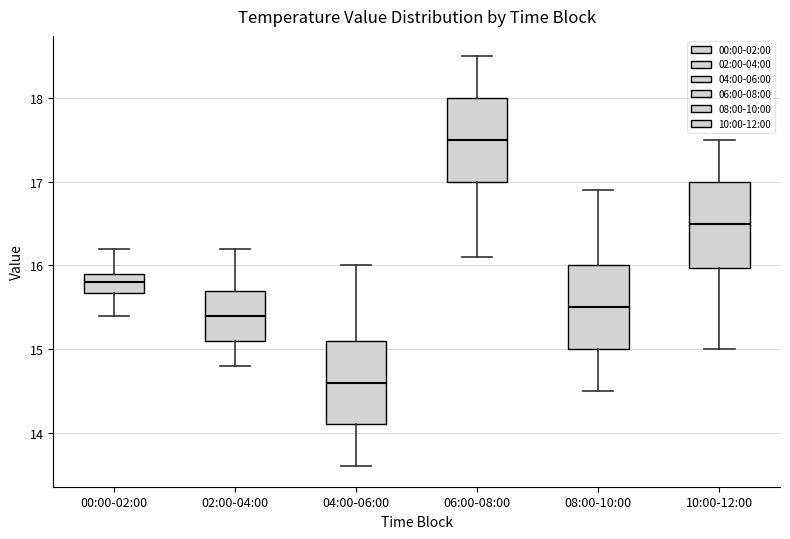

Reading left to right, read every box against the y-axis: the position of its median line, the range the box covers, and the ends of its whiskers. The values are not printed on the chart, so give them approximately, as read against the axis.

00:00-02:00: median 15.8, box 15.7 to 15.9, whiskers 15.4 to 16.2
02:00-04:00: median 15.4, box 15.1 to 15.7, whiskers 14.8 to 16.2
04:00-06:00: median 14.6, box 14.1 to 15.1, whiskers 13.6 to 16.0
06:00-08:00: median 17.5, box 17.0 to 18.0, whiskers 16.1 to 18.5
08:00-10:00: median 15.5, box 15.0 to 16.0, whiskers 14.5 to 16.9
10:00-12:00: median 16.5, box 16.0 to 17.0, whiskers 15.0 to 17.5